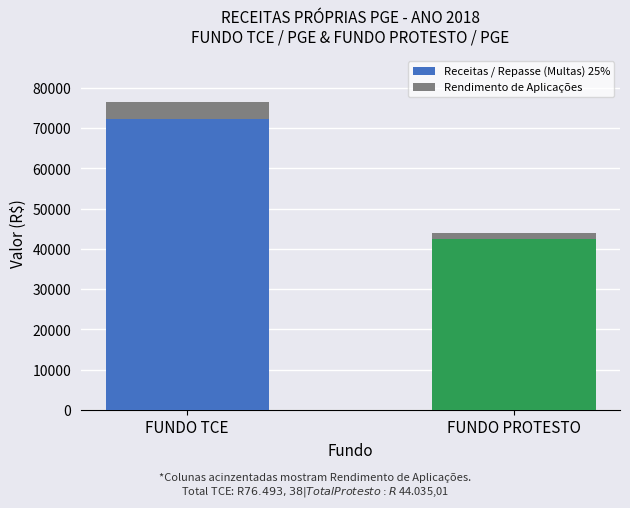

List the labels in order of Receitas / Repasse (Multas) 25% value, smallest first.

FUNDO PROTESTO, FUNDO TCE